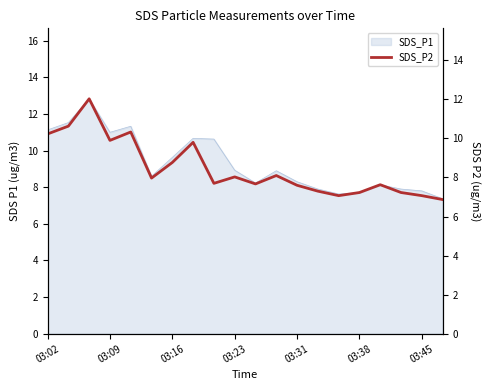

Reading left to right, what are all the values shown in this chart?

10.2	10.6	12.0	9.9	10.3	8.0	8.8	9.8	7.7	8.0	7.7	8.1	7.6	7.3	7.1	7.2	7.6	7.2	7.1	6.9